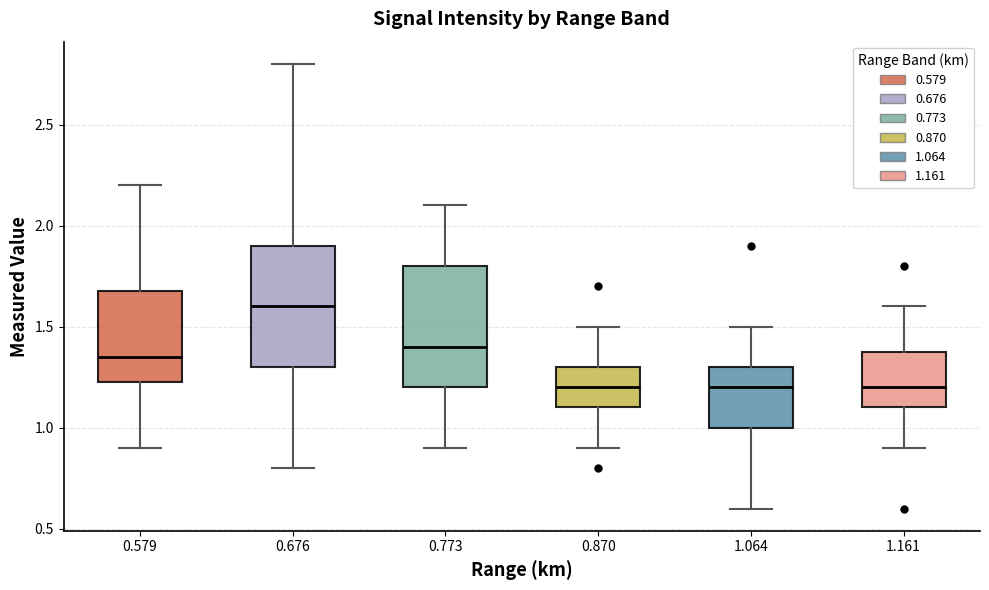

Reading left to right, read every box against the y-axis: the position of its median line, the range the box covers, and the ends of its whiskers. The values are not printed on the chart, so give them approximately, as read against the axis.

0.579: median 1.35, box 1.25 to 1.70, whiskers 0.90 to 2.20
0.676: median 1.60, box 1.30 to 1.90, whiskers 0.80 to 2.80
0.773: median 1.40, box 1.20 to 1.80, whiskers 0.90 to 2.10
0.870: median 1.20, box 1.10 to 1.30, whiskers 0.90 to 1.50
1.064: median 1.20, box 1.00 to 1.30, whiskers 0.60 to 1.50
1.161: median 1.20, box 1.10 to 1.40, whiskers 0.90 to 1.60